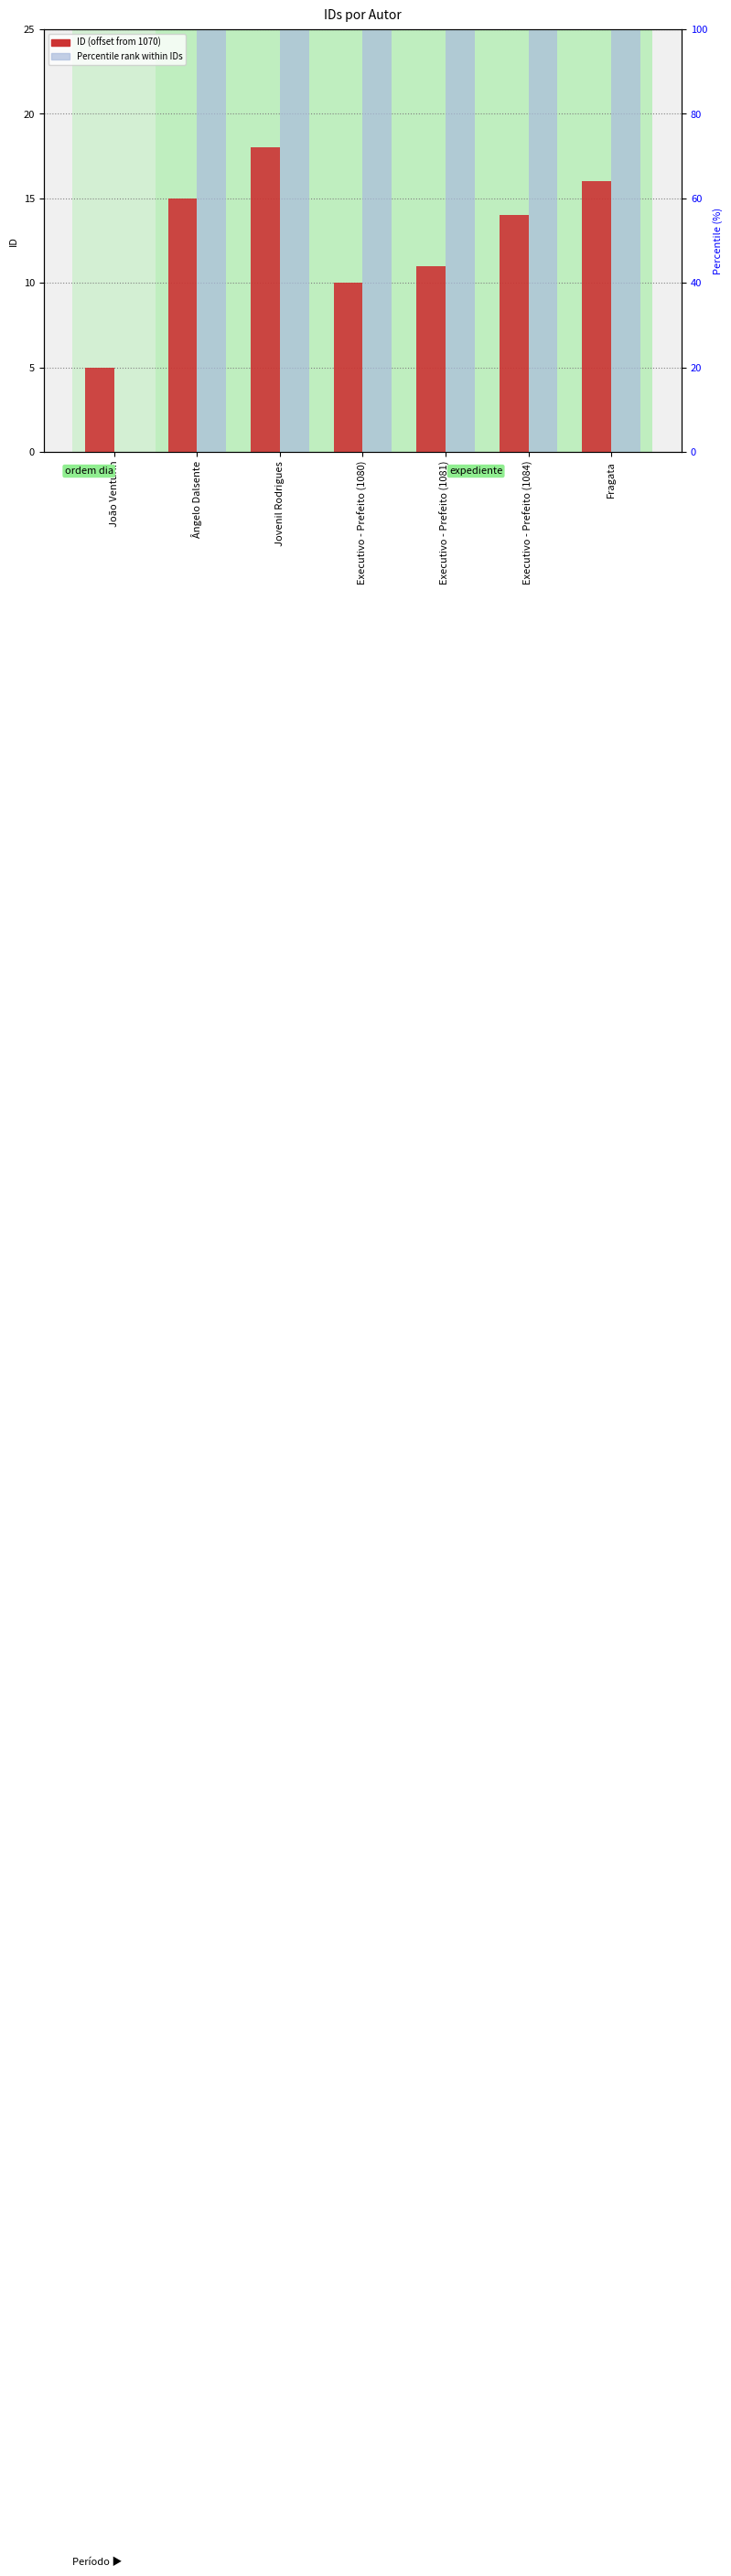

Rank the categories by Percentile rank within IDs value from lowest to highest.

João Venturin, Executivo - Prefeito (1080), Executivo - Prefeito (1081), Executivo - Prefeito (1084), Ângelo Dalsente, Fragata, Jovenil Rodrigues